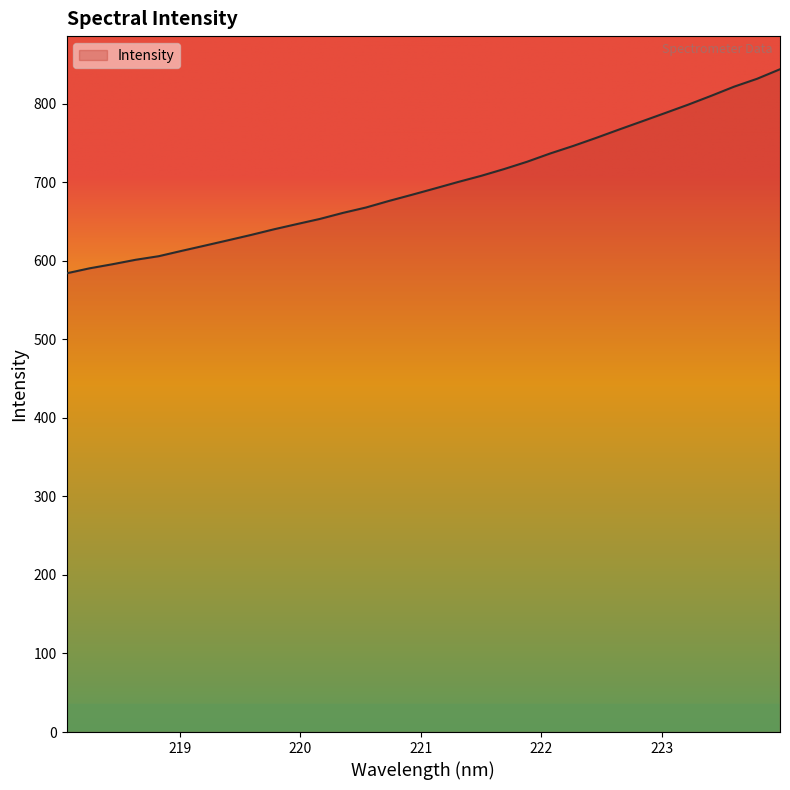

What is the maximum value shown in the chart?

843.6